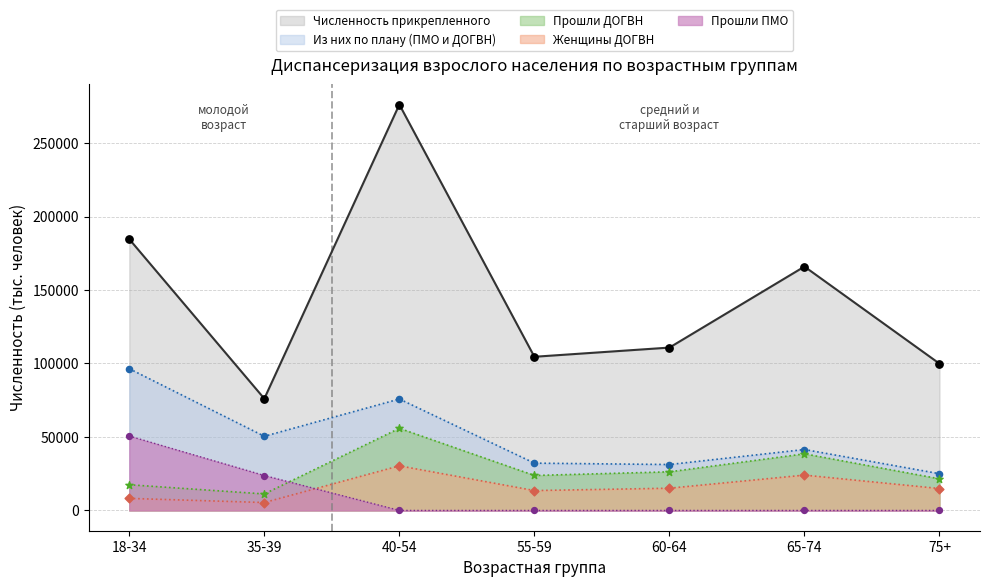

Which series contains the highest Y value?

Численность прикрепленного